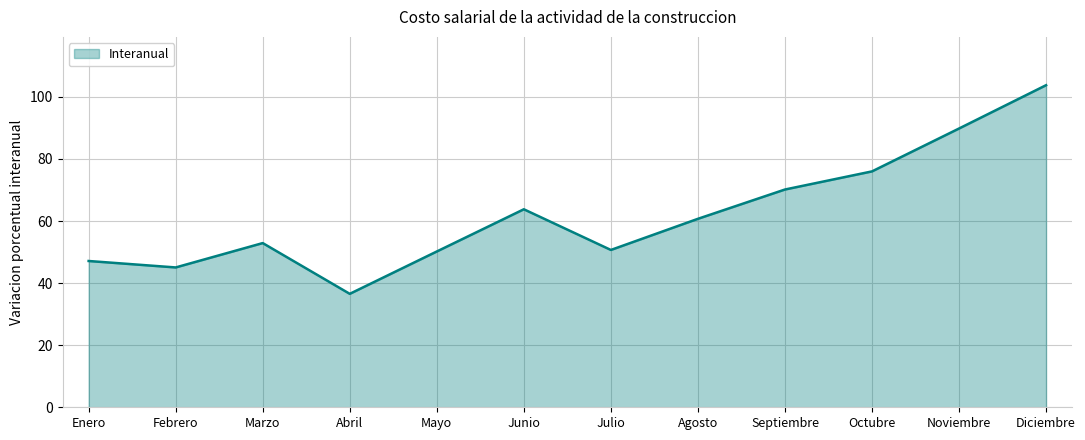

What value does the data have at Agosto?

60.7